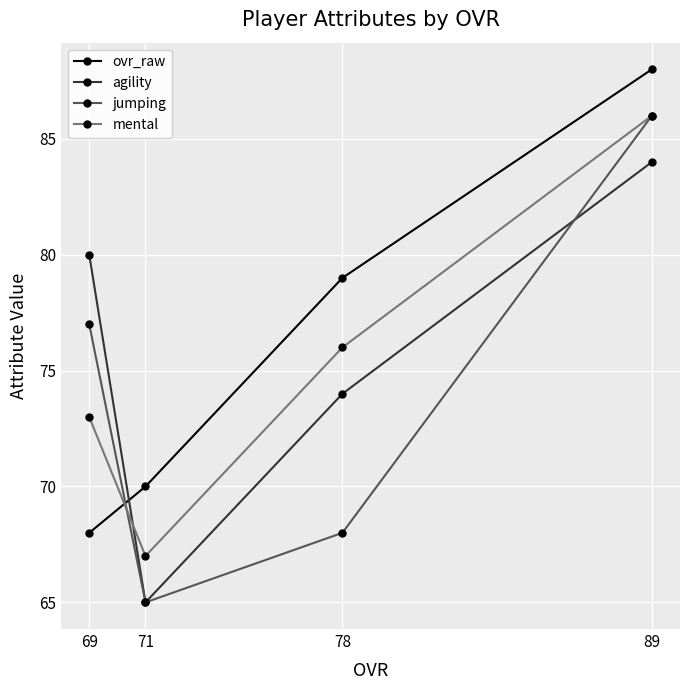

What is the value of the agility point at the 4th from the left?

84